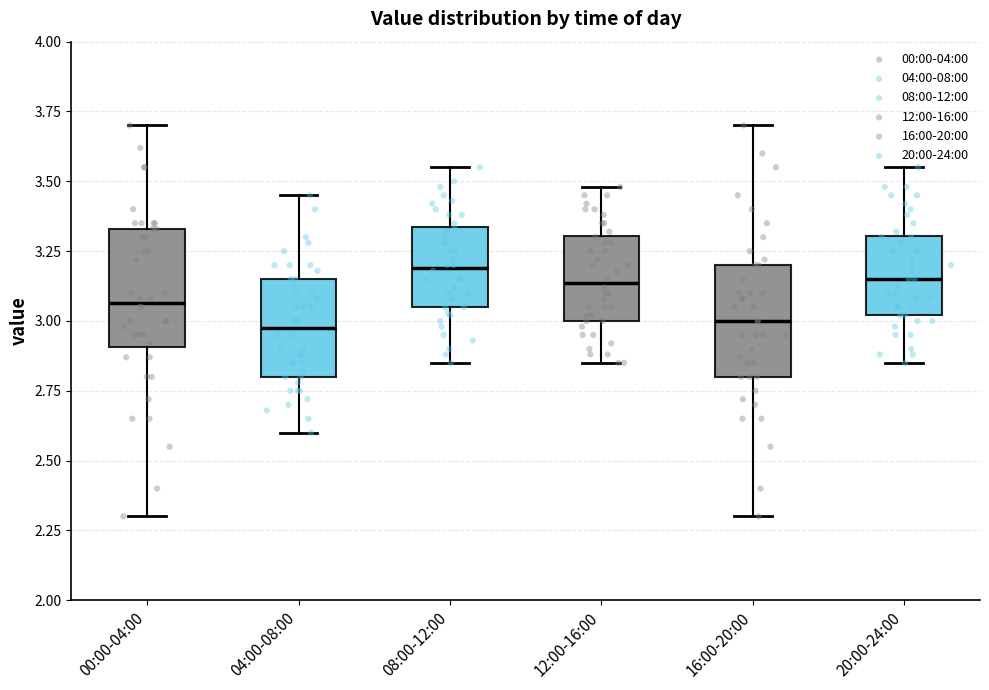

Where is the lower edge of the box for 16:00-20:00 on the y-axis? The values are not printed on the chart, so give them approximately, as read against the axis.

2.80